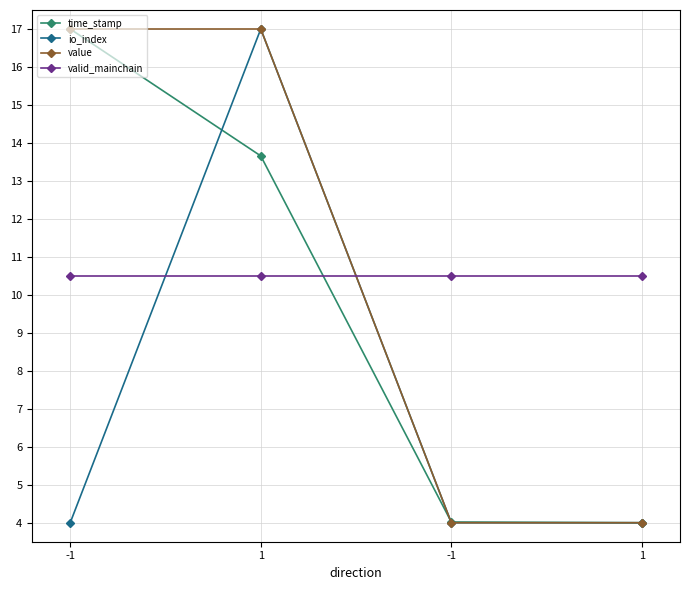

At which category is the sum across all series the highest?

1